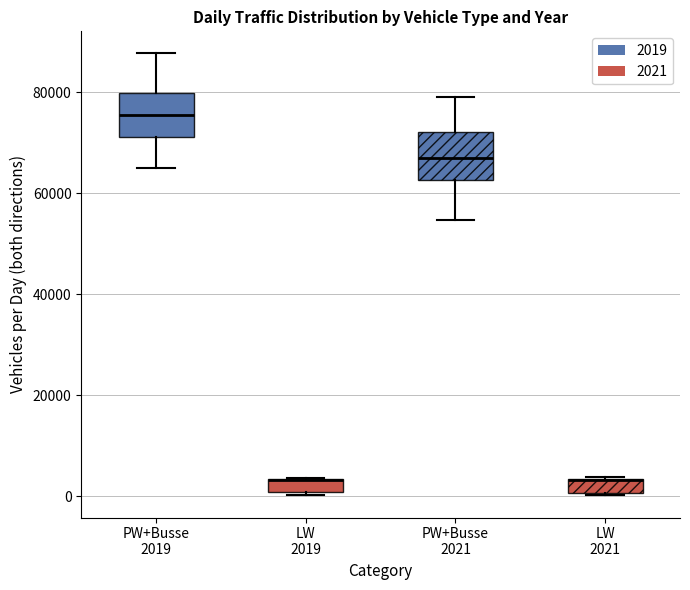

Where is the lower edge of the box for LW 2021 on the y-axis? The values are not printed on the chart, so give them approximately, as read against the axis.

0